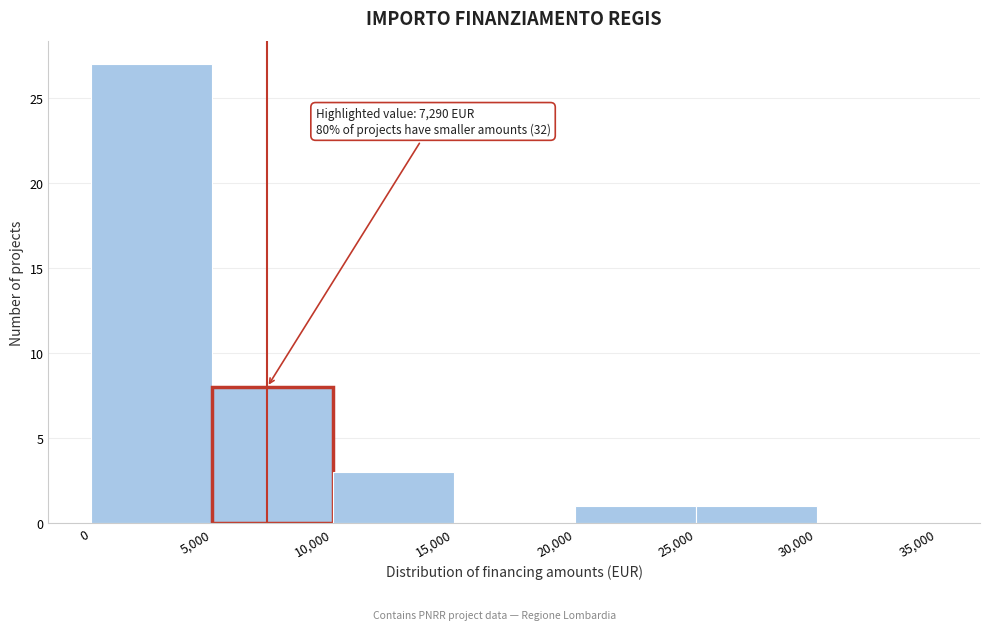

Which range on the x-axis has the tallest bar?

0 to 5,000